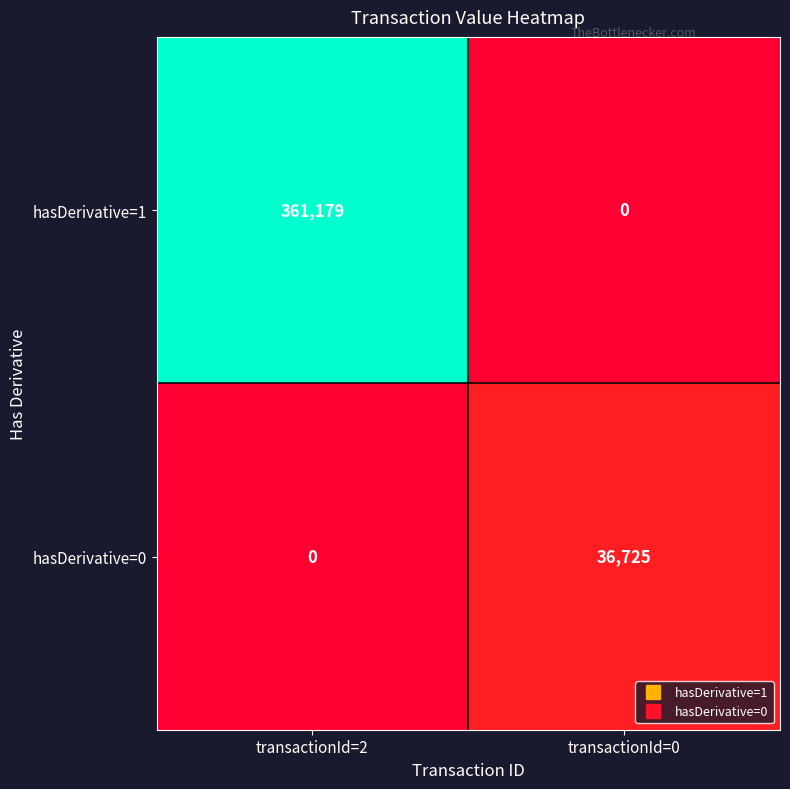

What is the sum of the hasDerivative=0 values at transactionId=2 and transactionId=0?

36725